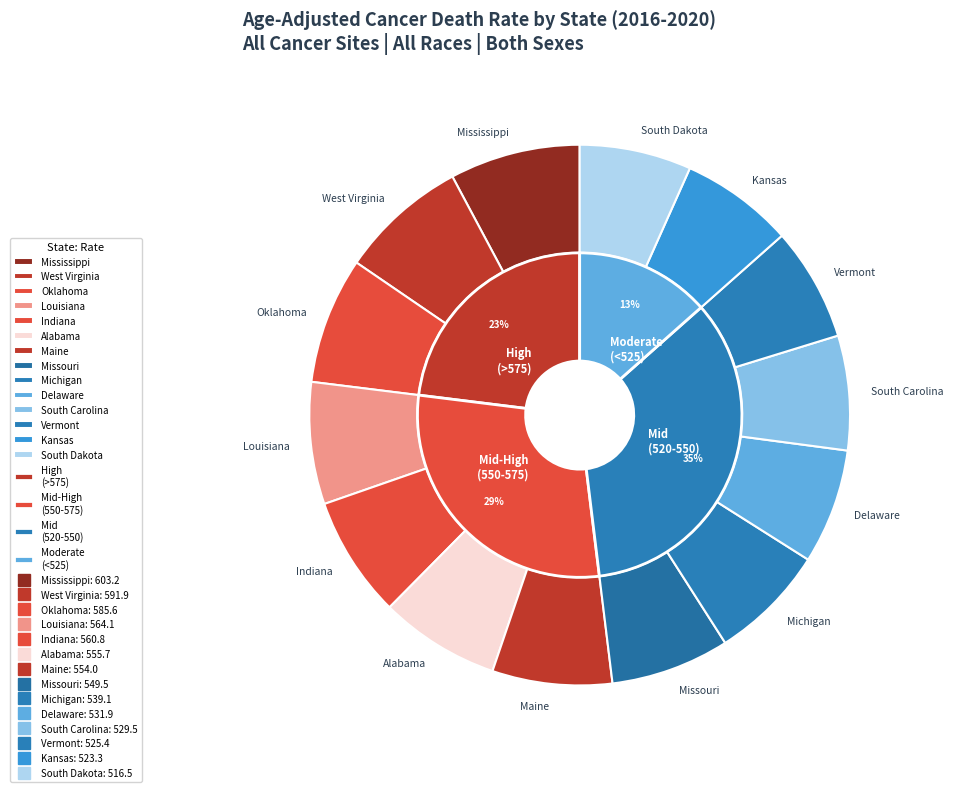

To the nearest percent, what is the difference between the West Virginia and South Carolina slice percentages?

1%